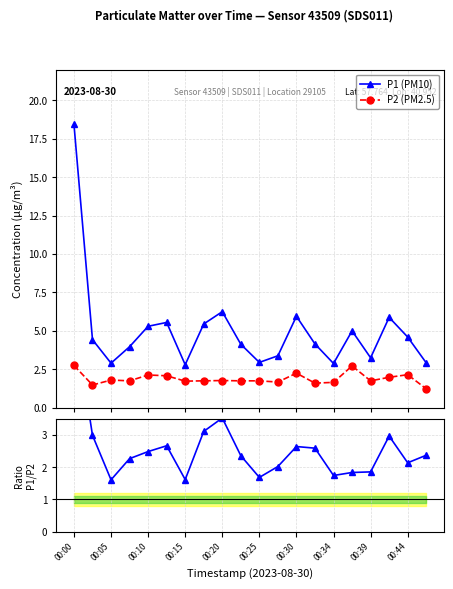

Rank the series at 19 from lowest to highest value.

P2 (PM2.5), P1/P2, P1 (PM10)